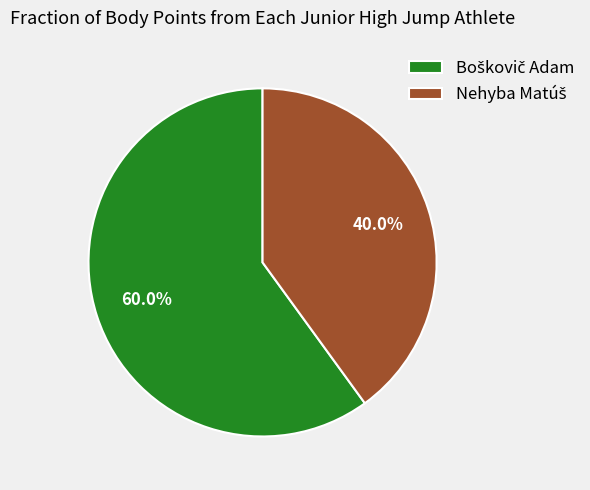

Count the number of slices in the pie.

2